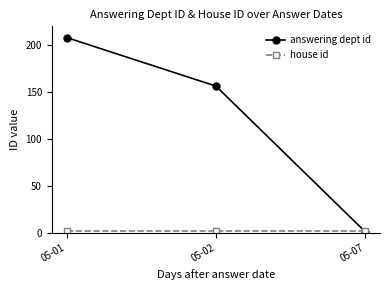

Rank the categories by answering dept id value from lowest to highest.

05-07, 05-02, 05-01